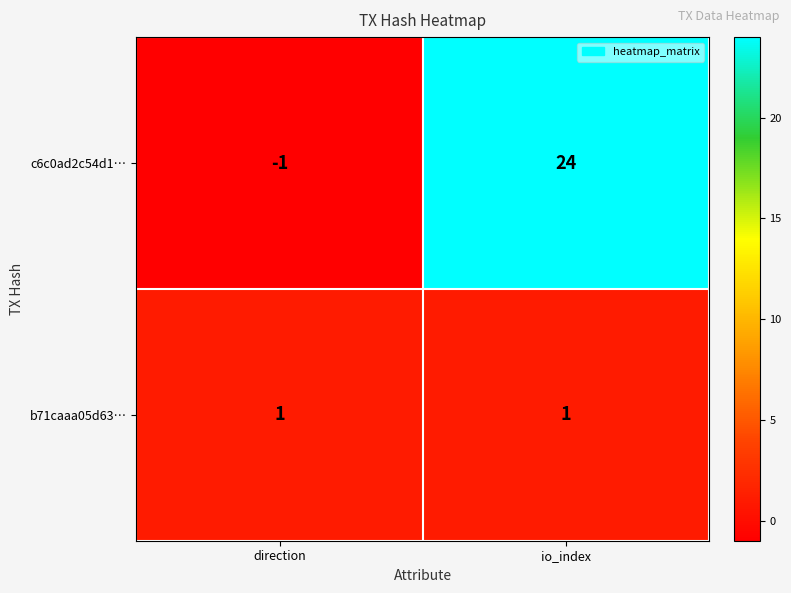

How many values in the c6c0ad2c54d1… series are below 24?

1